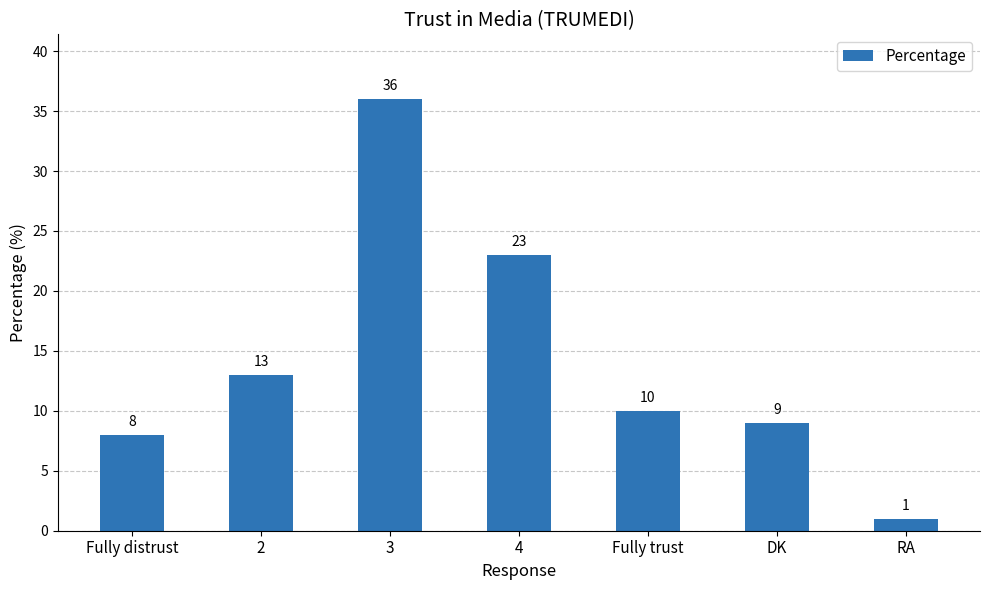

Rank the categories by value from highest to lowest.

3, 4, 2, Fully trust, DK, Fully distrust, RA